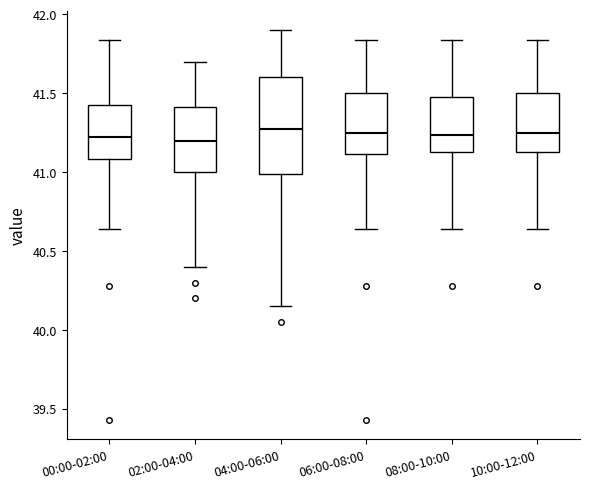

Comparing the boxes themselves (not the whiskers), which one is the tallest?

04:00-06:00